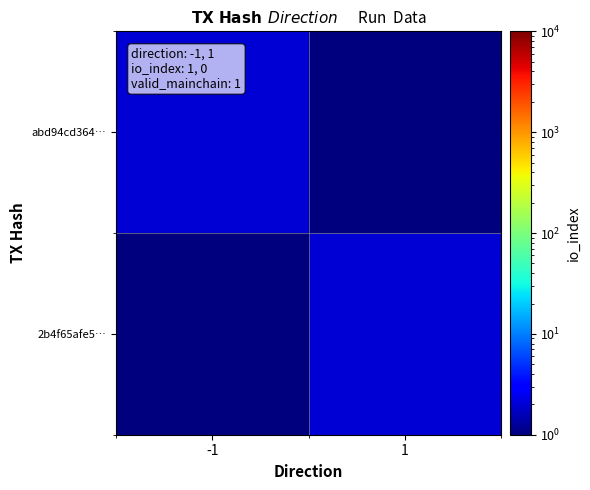

Between 1 and -1, which is larger?

-1